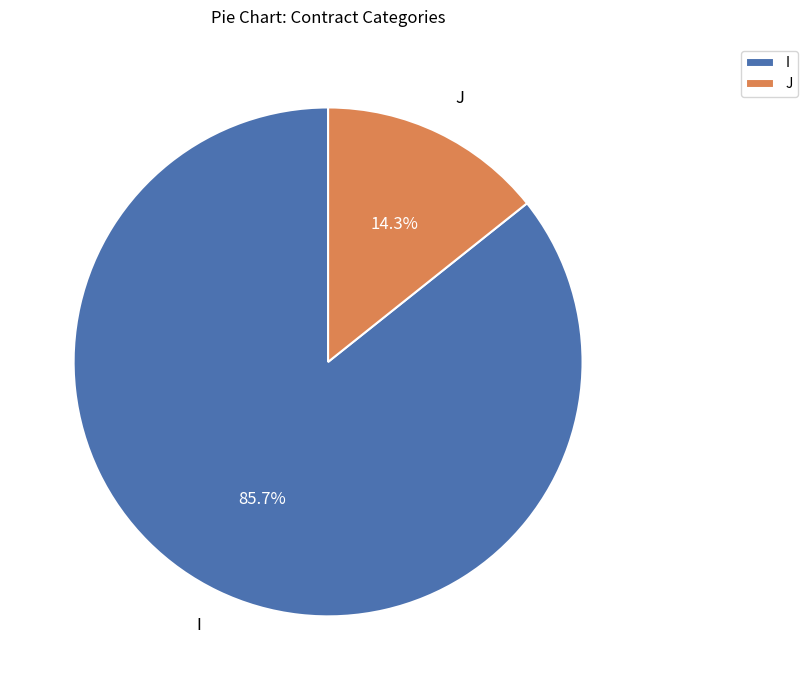

The I slice represents 86% of the pie. True or false?

True